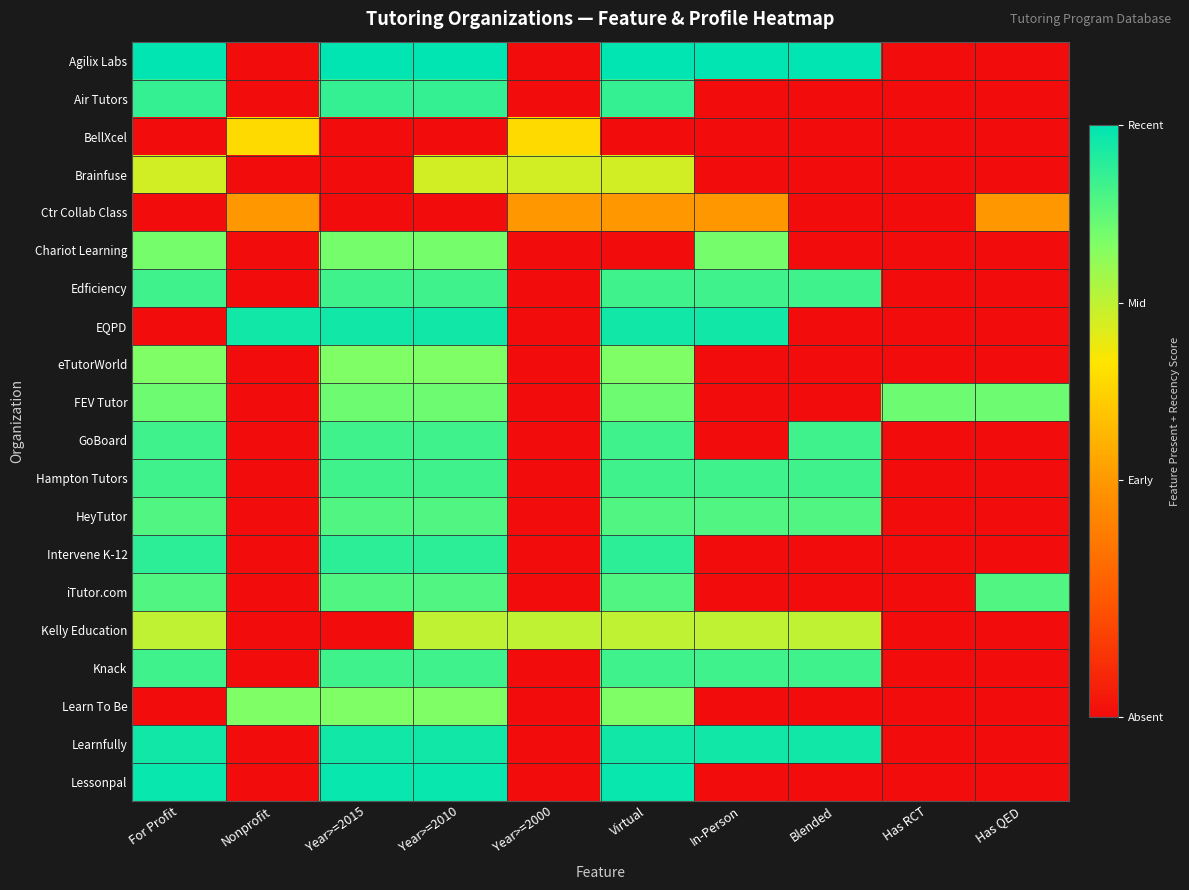

Which has a higher value, Year>=2000 or Virtual?

Virtual